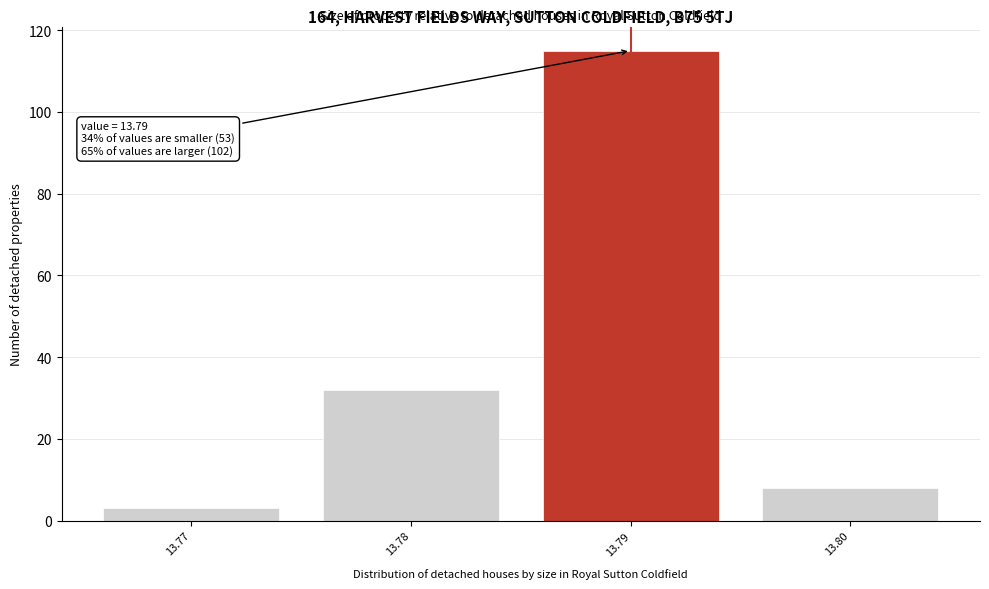

Reading left to right, list all the values displayed in this chart.

3	32	115	8